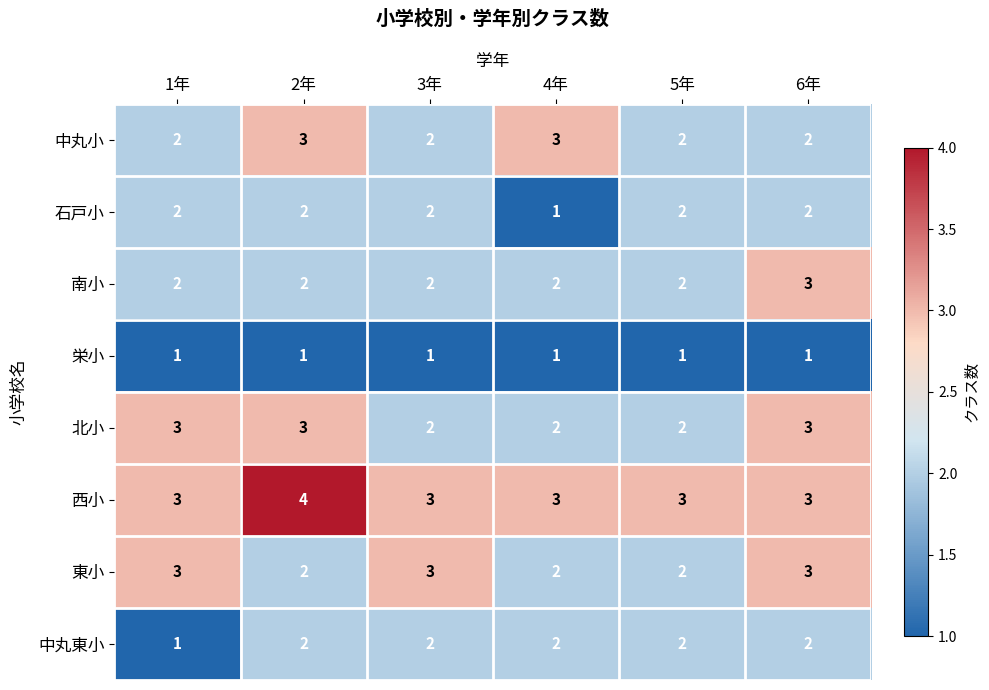

What is the spread (max minus min) of values at 2年?

3